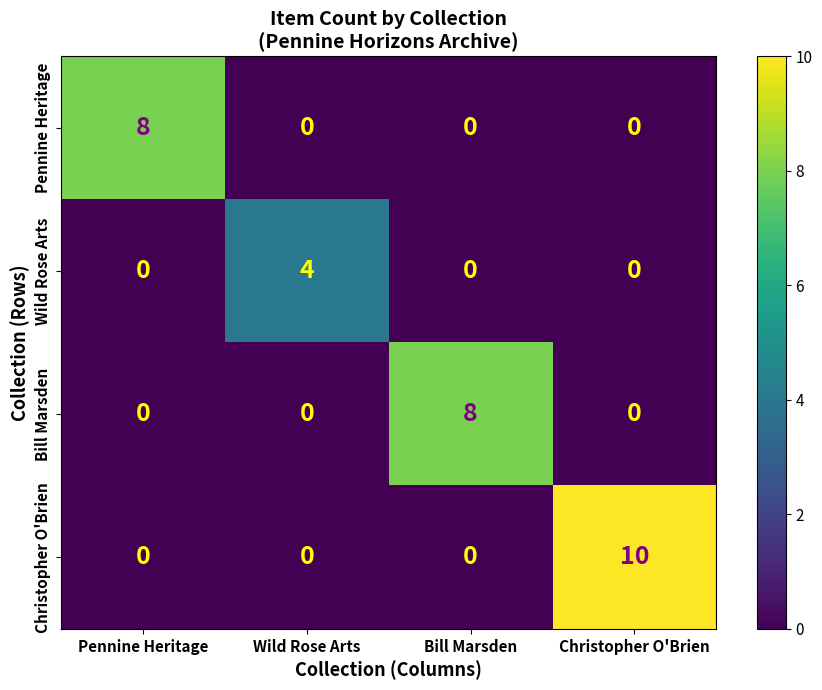

What is the maximum value shown in the chart?

10